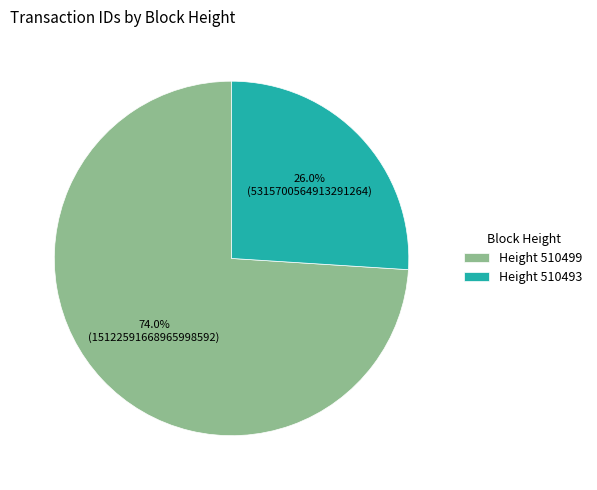

What is the smallest slice in the pie chart?

Height 510493